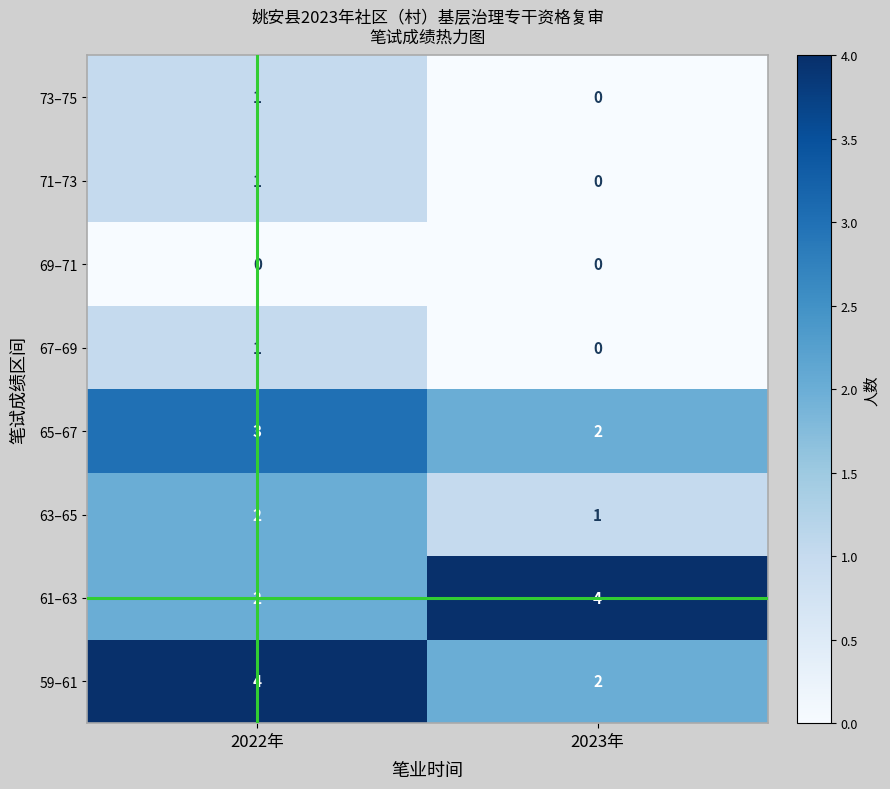

What is the difference between the highest and lowest values at 2023年?

4